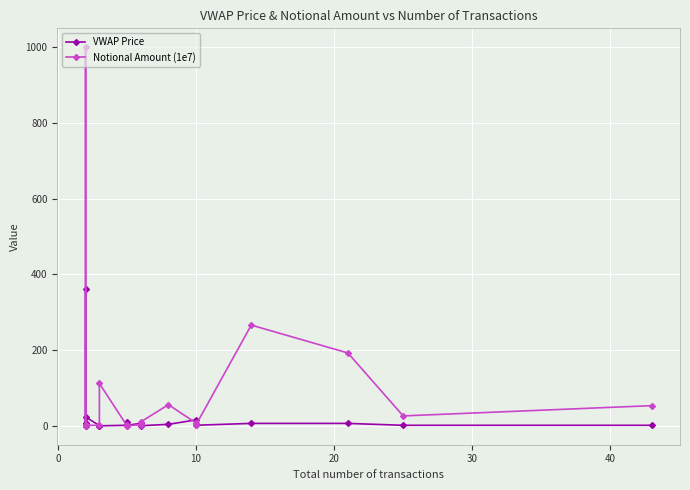

How many times do Notional Amount (1e7) and VWAP Price cross each other?

6